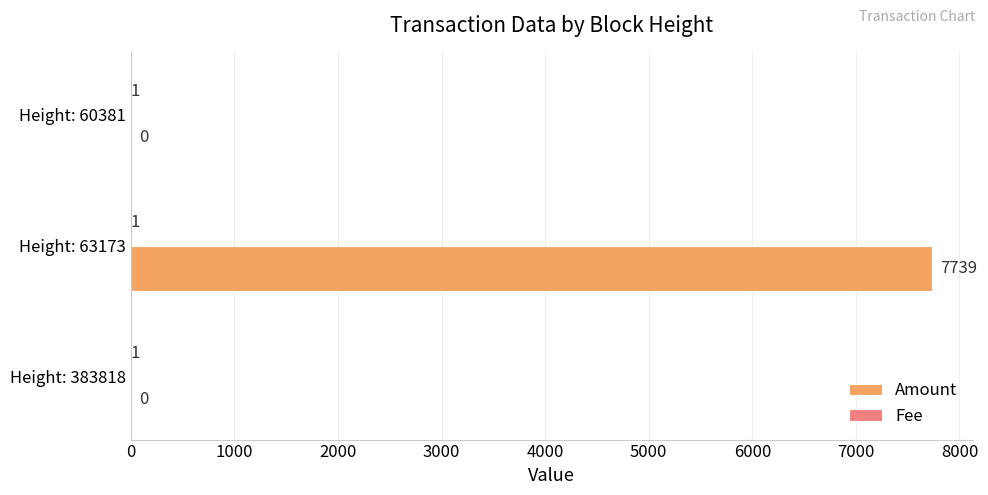

Which label corresponds to the largest value in the chart?

Height: 63173